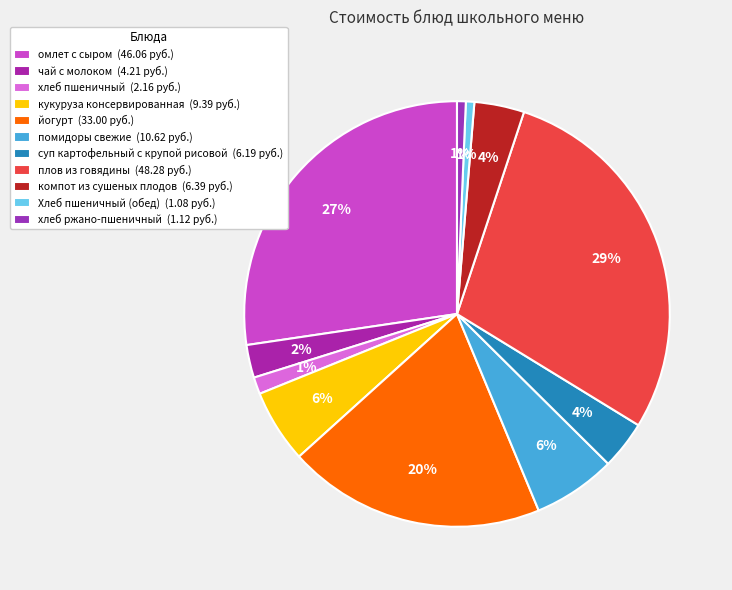

To the nearest percent, what is the difference between the суп картофельный с крупой рисовой and хлеб ржано-пшеничный slice percentages?

3%